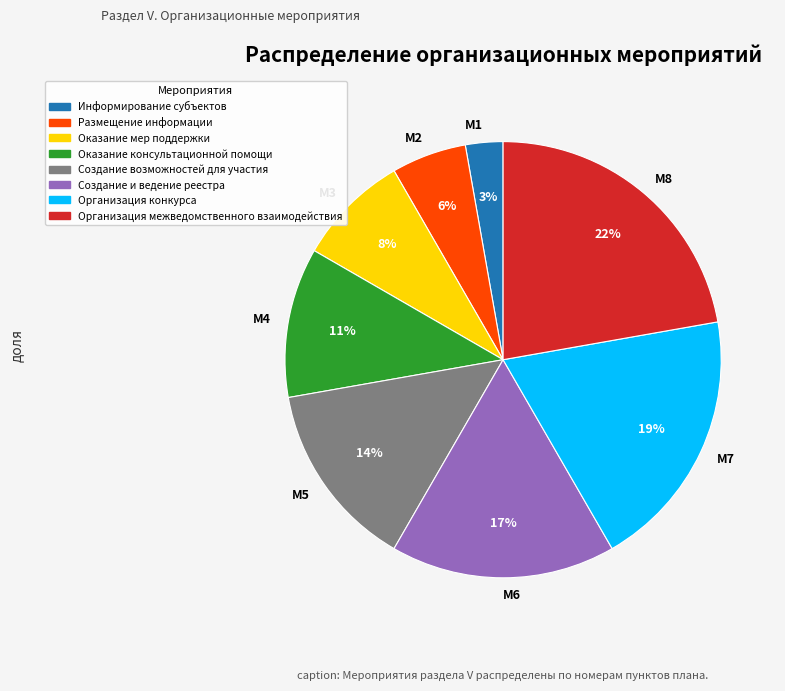

True or false: М6 accounts for 7% of the total.

False